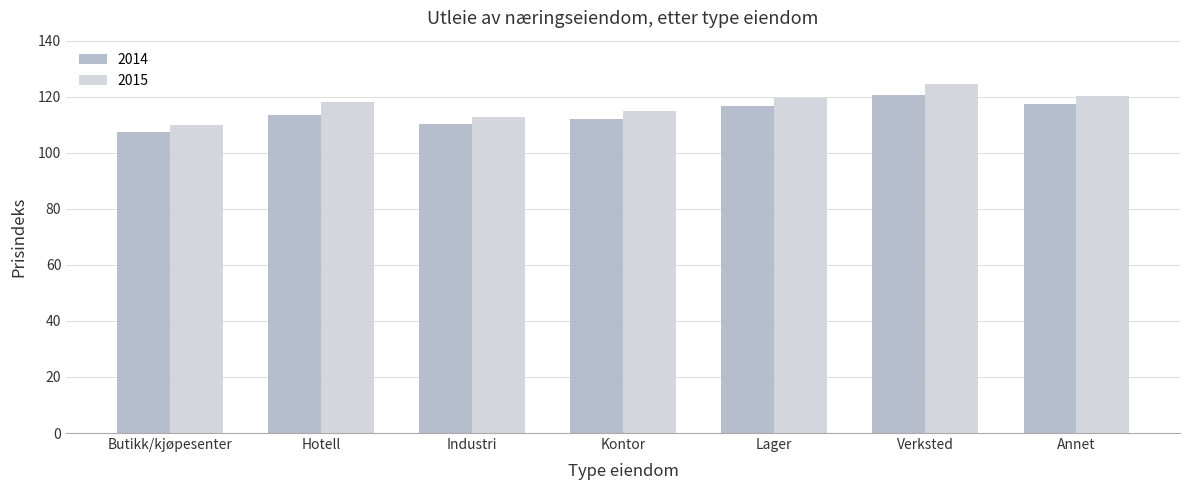

Which series has the widest spread of values?

2015